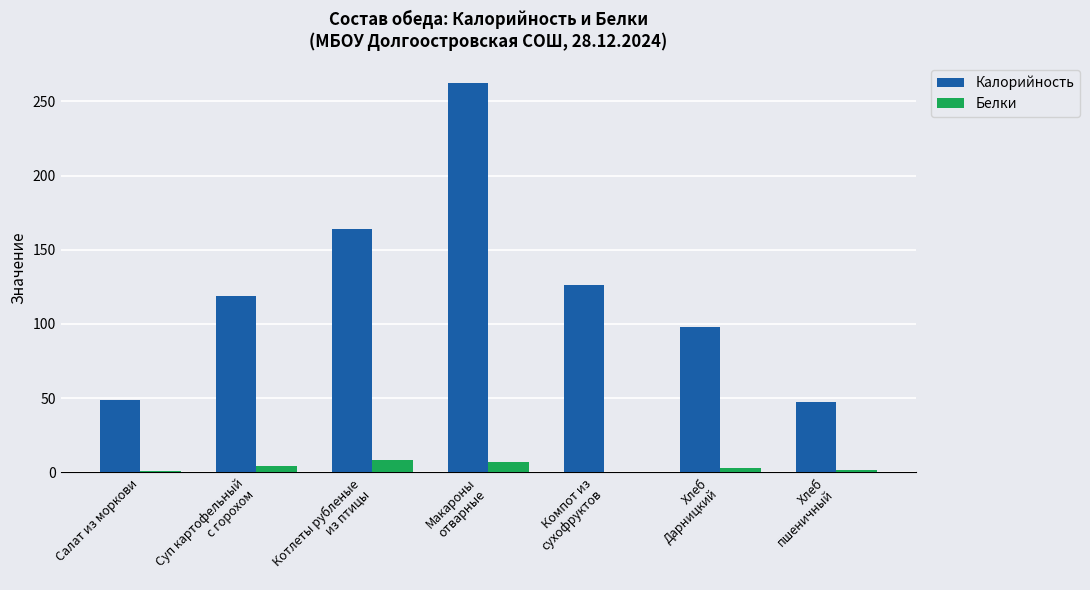

What is the maximum value for Калорийность?

262.5